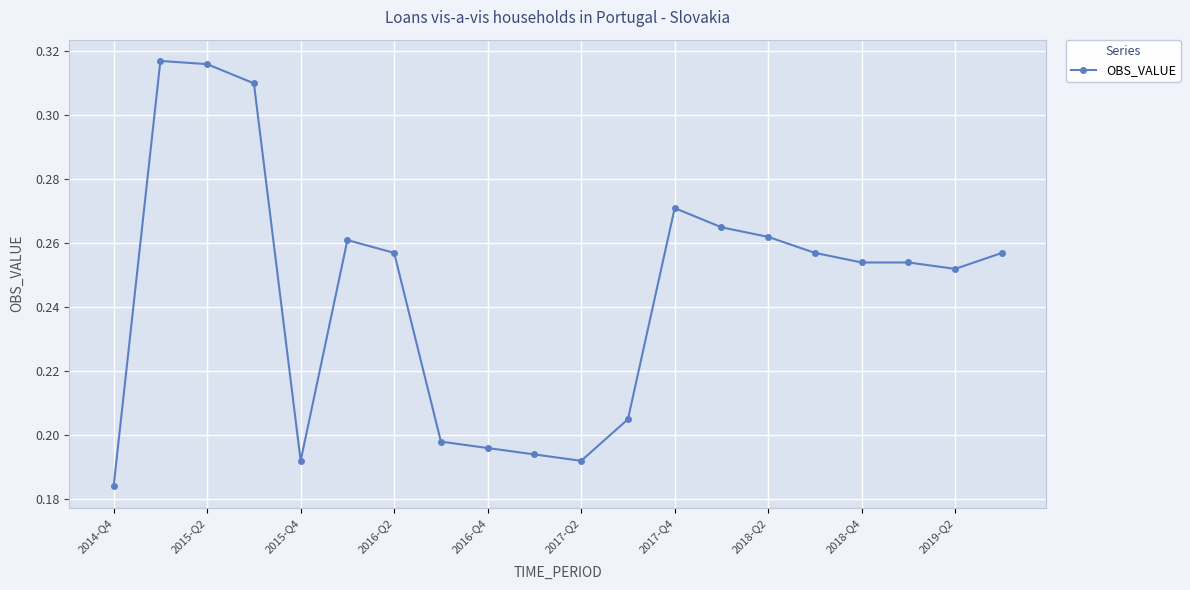

Count the values in the range 0 to 1.

20